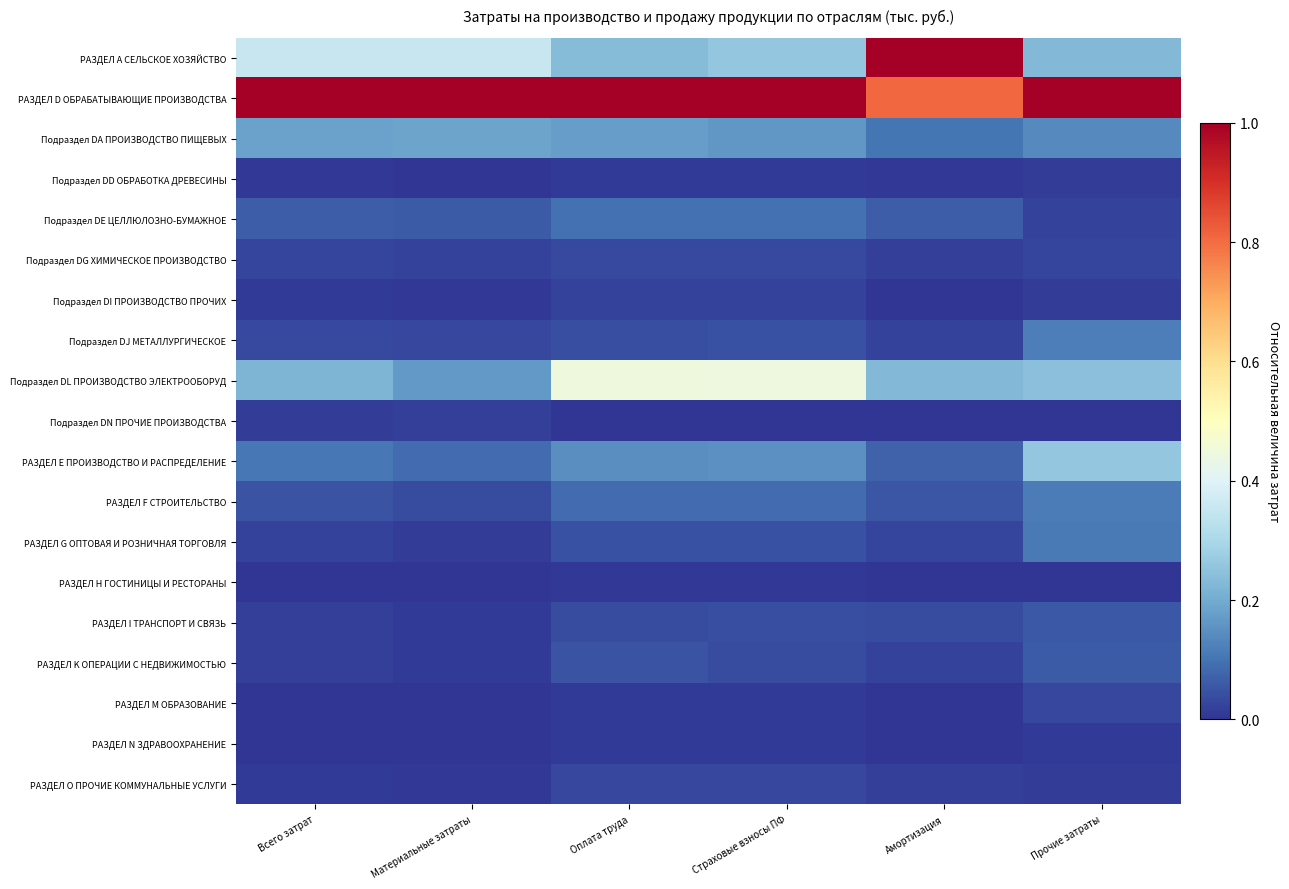

Between Всего затрат and Амортизация, which series saw the biggest shift?

РАЗДЕЛ А СЕЛЬСКОЕ ХОЗЯЙСТВО